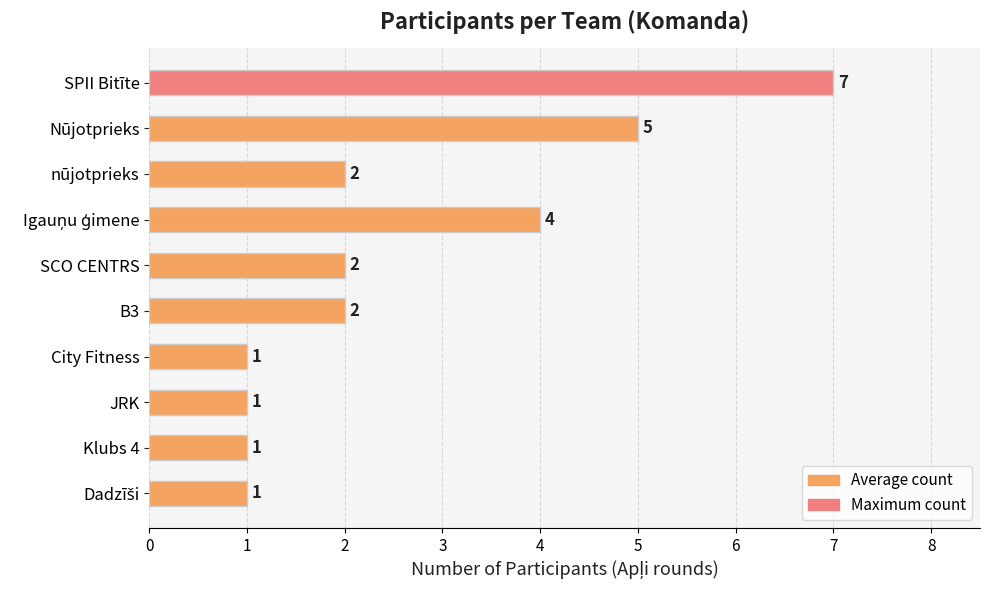

What is the value of the 7th bar from the top?

1